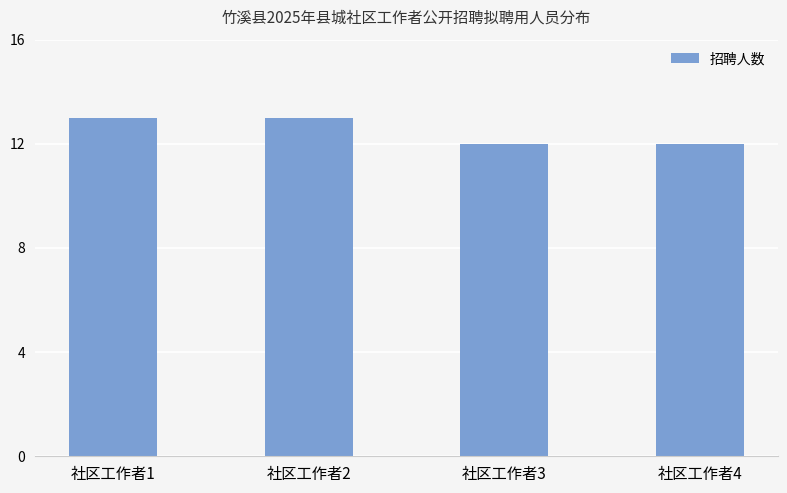

Reading left to right, list all the values displayed in this chart.

13	13	12	12